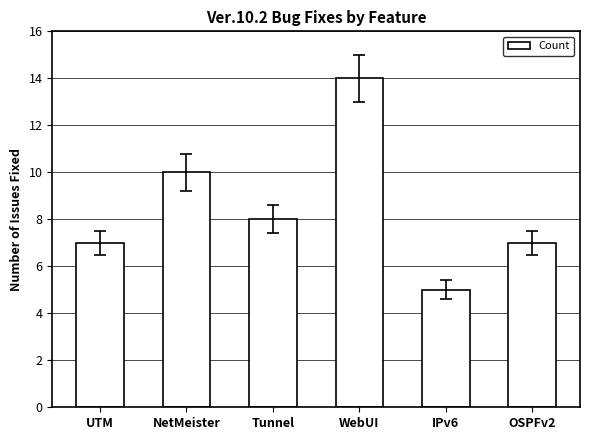

Reading left to right, what are all the values shown in this chart?

7	10	8	14	5	7